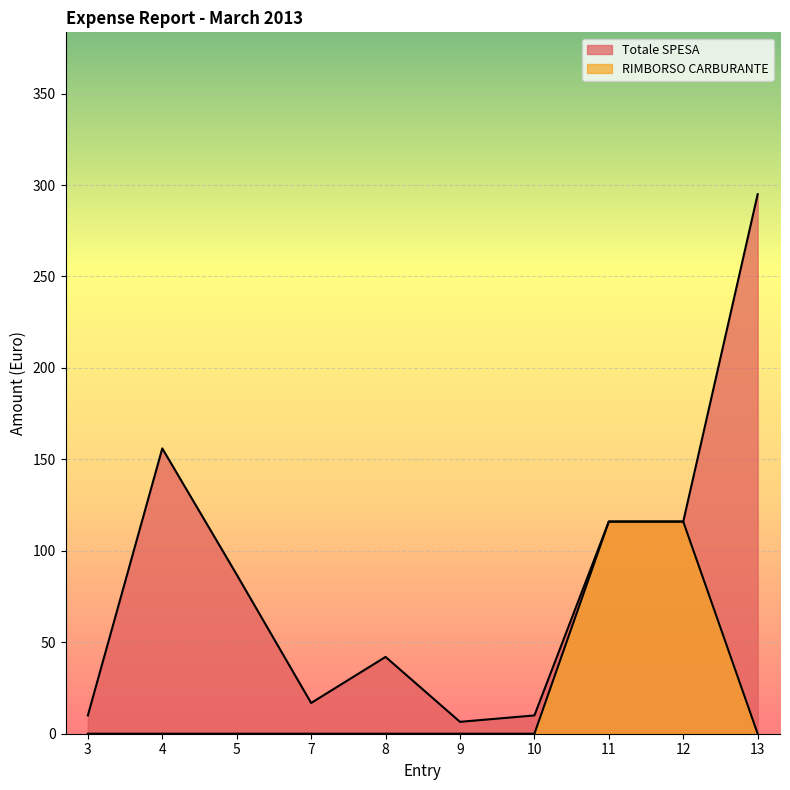

What is the spread (max minus min) of values at 4?

156.0